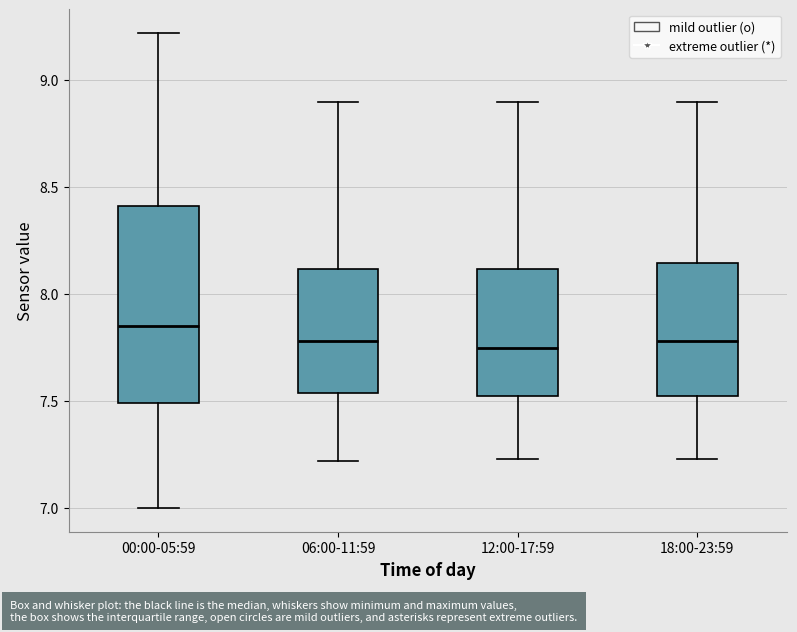

Reading left to right, transcribe this box plot: for each box, give where its median line is, the range the box spans, and where its two whiskers end, as read against the y-axis. The values are not printed on the chart, so give them approximately, as read against the axis.

00:00-05:59: median 7.85, box 7.50 to 8.40, whiskers 7.00 to 9.20
06:00-11:59: median 7.80, box 7.55 to 8.10, whiskers 7.20 to 8.90
12:00-17:59: median 7.75, box 7.55 to 8.10, whiskers 7.25 to 8.90
18:00-23:59: median 7.80, box 7.55 to 8.15, whiskers 7.25 to 8.90